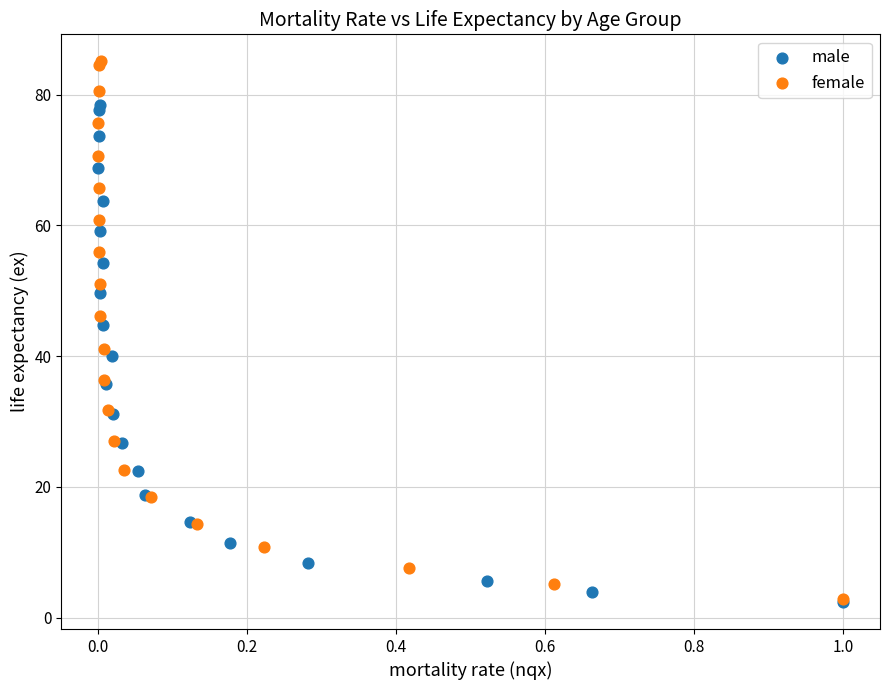

Which series contains the highest Y value?

female